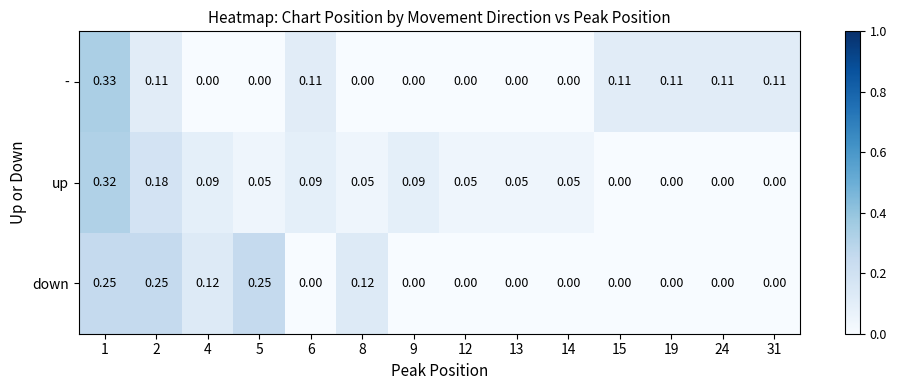

Rank the series by their maximum value, from highest to lowest.

-, up, down